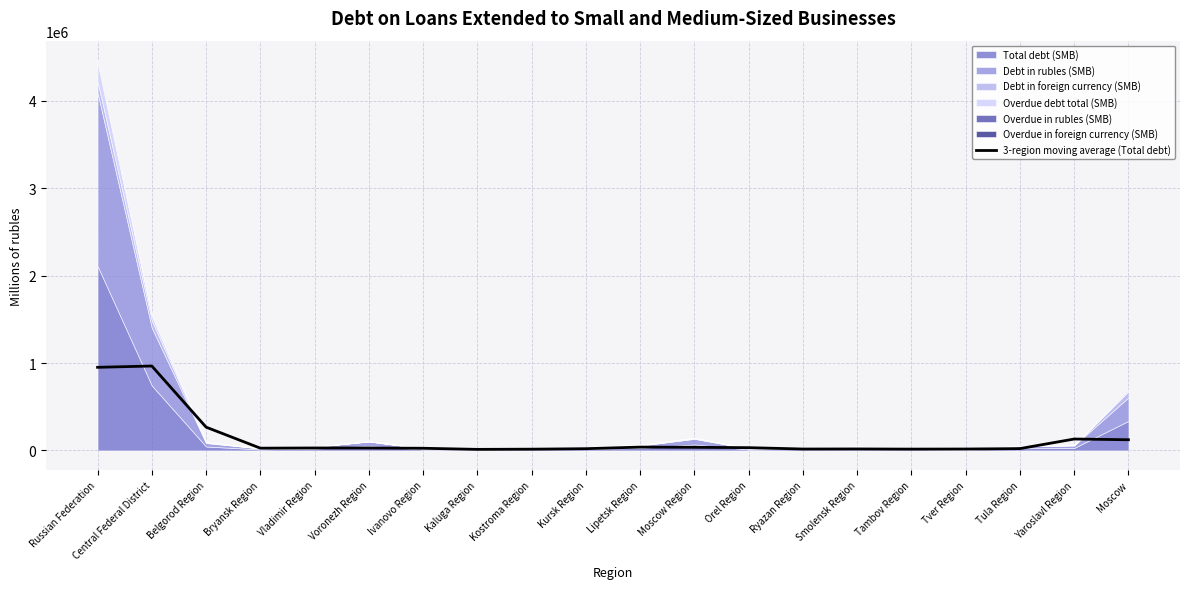

Reading left to right, what are all the values shown in this chart?

Russian Federation=950917.0	Central Federal District=965869.7	Belgorod Region=266266.0	Bryansk Region=25721.7	Vladimir Region=27952.0	Voronezh Region=27782.7	Ivanovo Region=24644.7	Kaluga Region=12013.7	Kostroma Region=14361.0	Kursk Region=19963.0	Lipetsk Region=38118.7	Moscow Region=35769.7	Orel Region=31555.0	Ryazan Region=16165.3	Smolensk Region=17129.7	Tambov Region=15099.7	Tver Region=16012.3	Tula Region=20927.0	Yaroslavl Region=130471.7	Moscow=122241.0